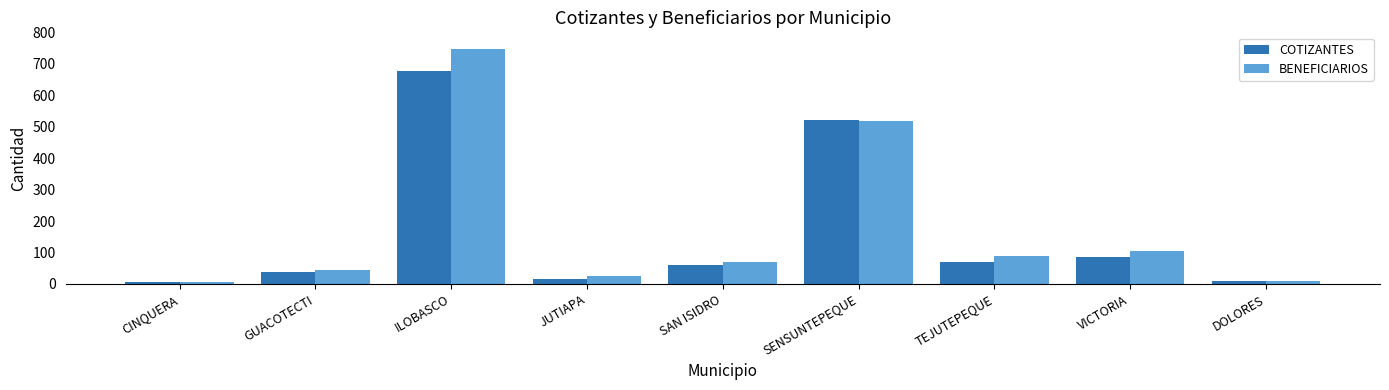

What is the difference between the maximum and minimum values in the COTIZANTES series?

672